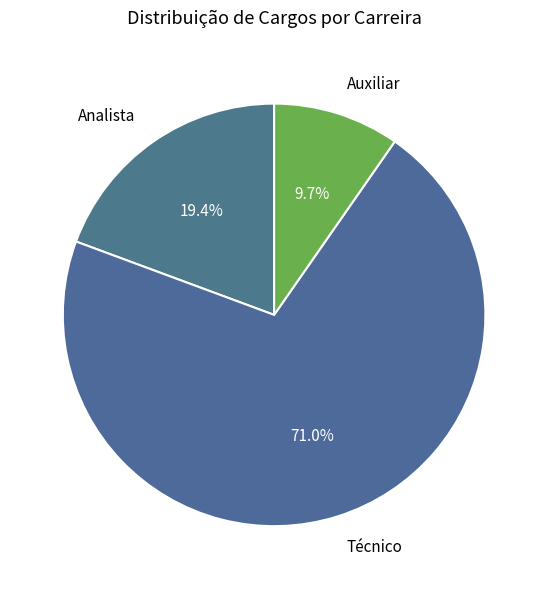

True or false: Técnico accounts for 78% of the total.

False